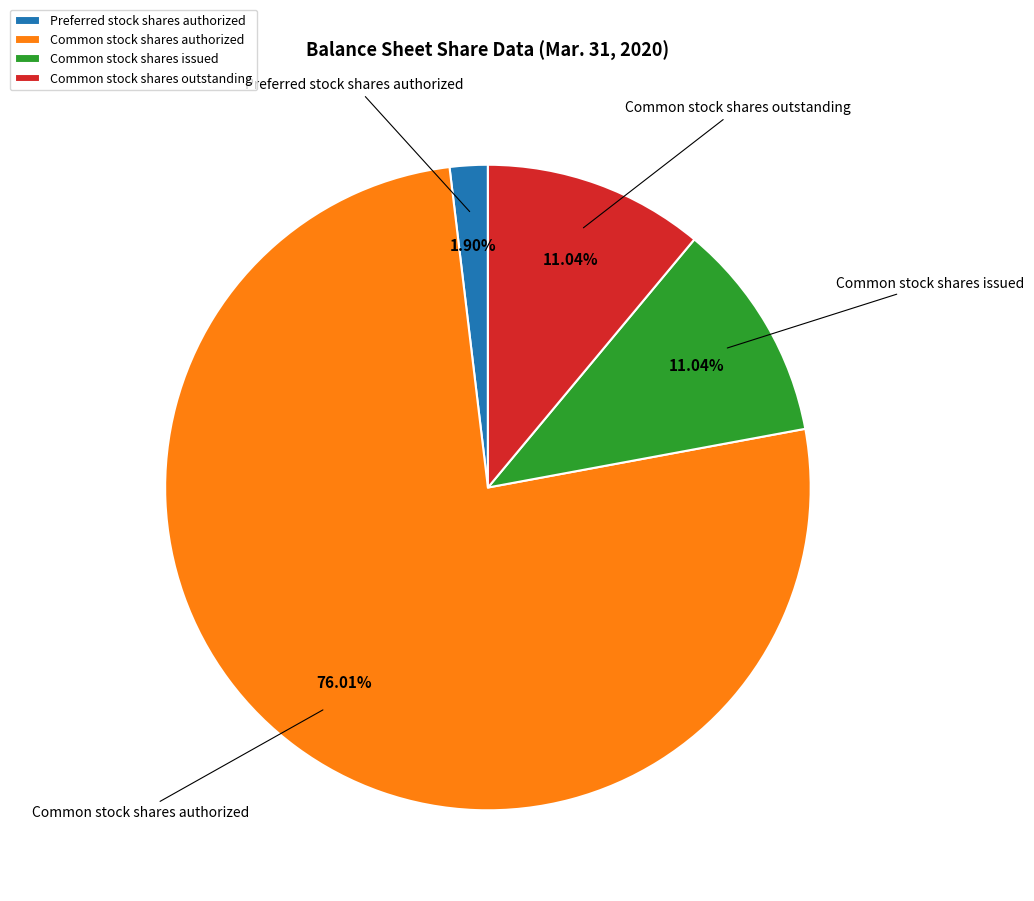

Which slice represents more than half of the pie?

Common stock shares authorized